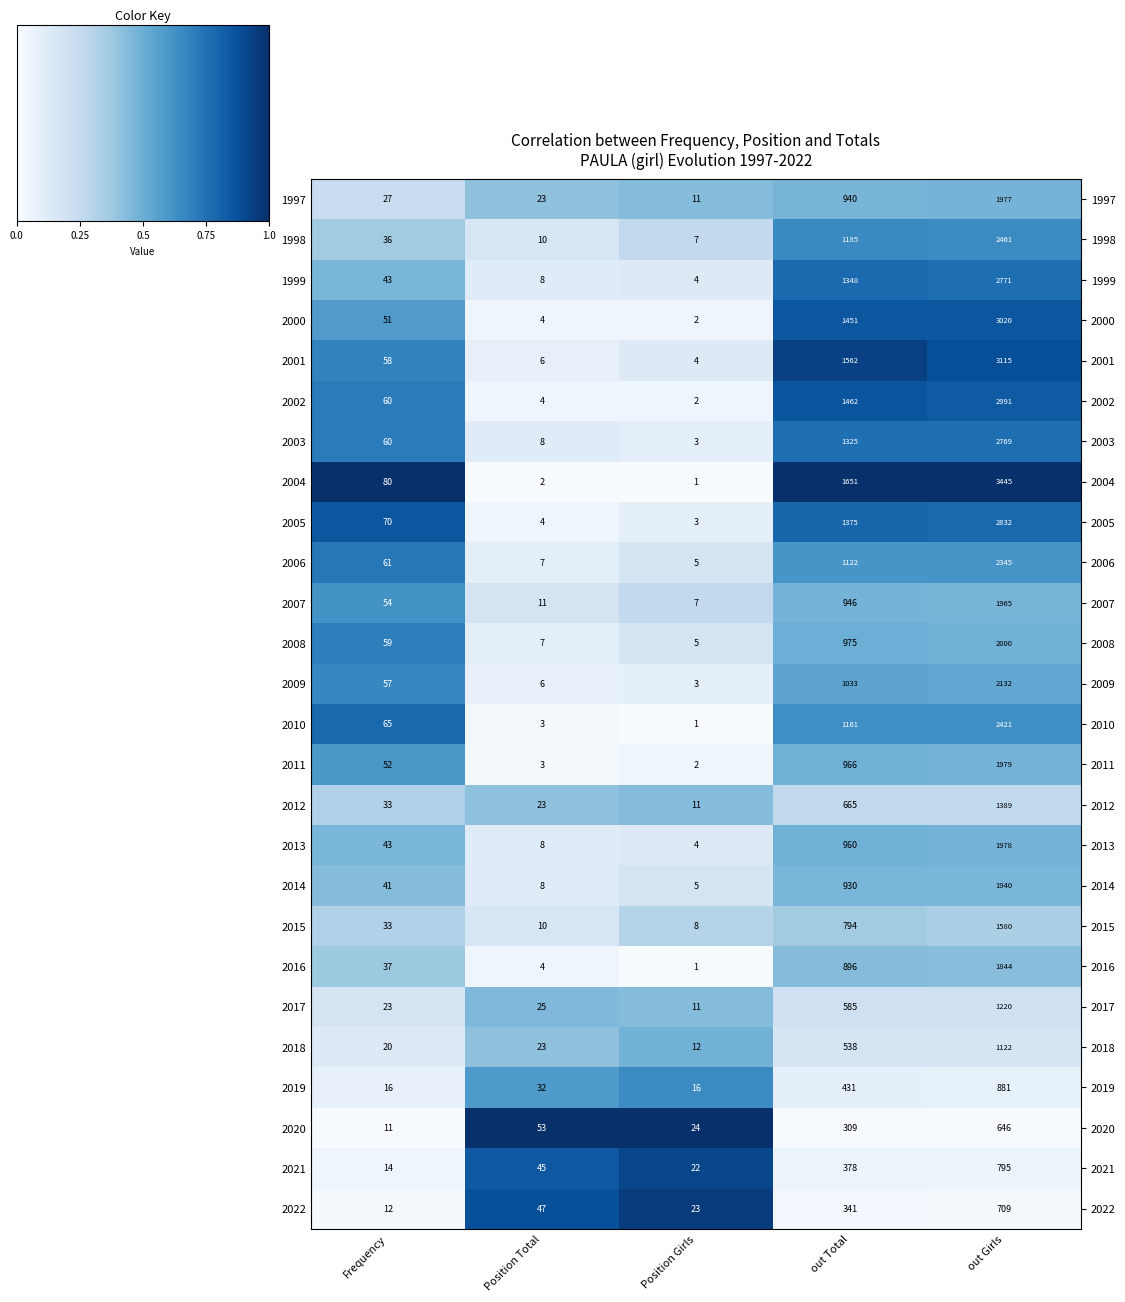

At how many categories does at least one series exceed 0?

5